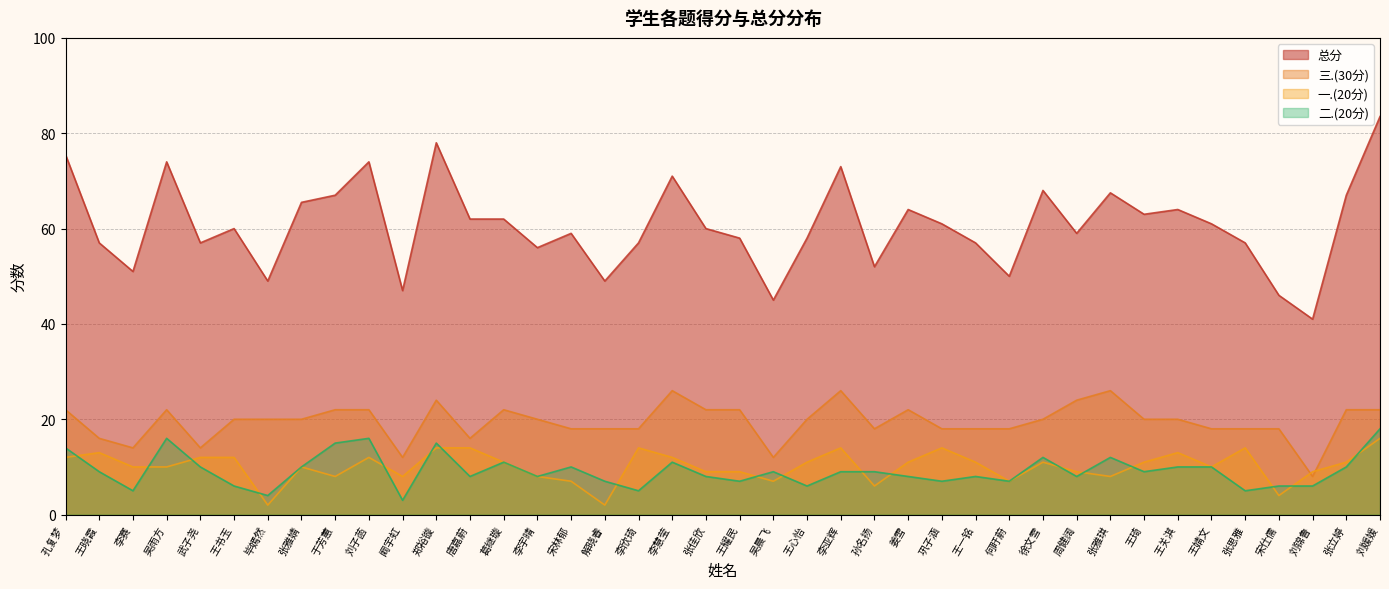

Where is the first local minimum for 总分?

李赛